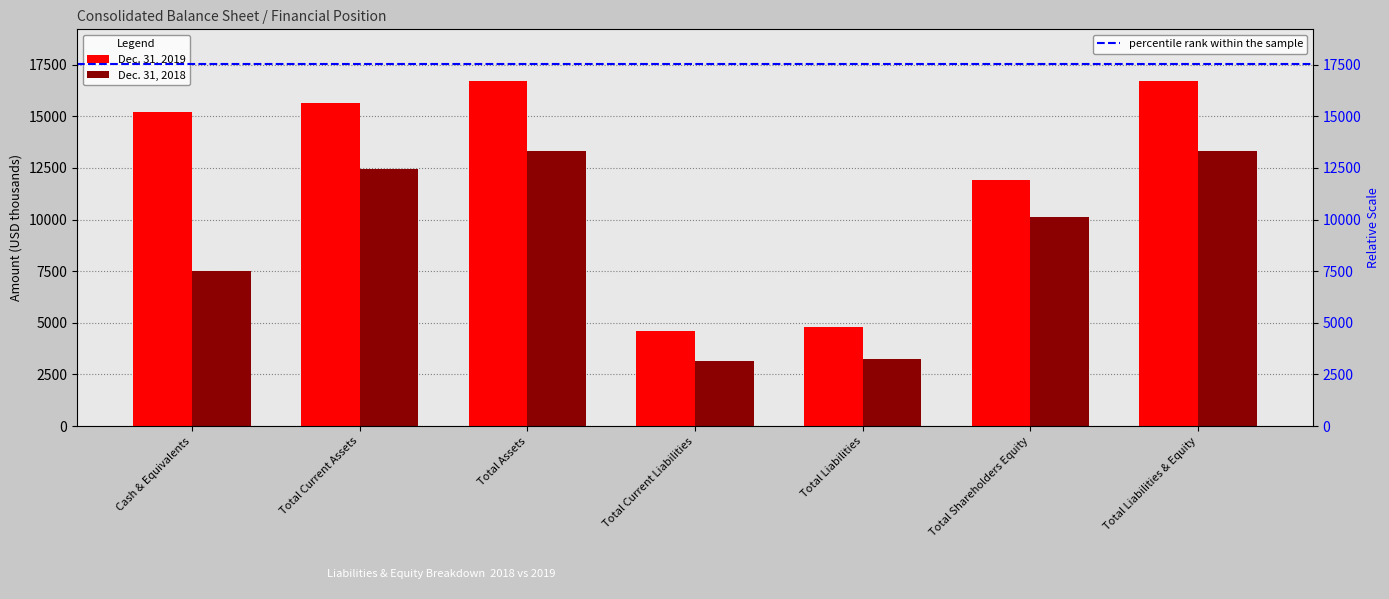

How many bars are there in each group?

2